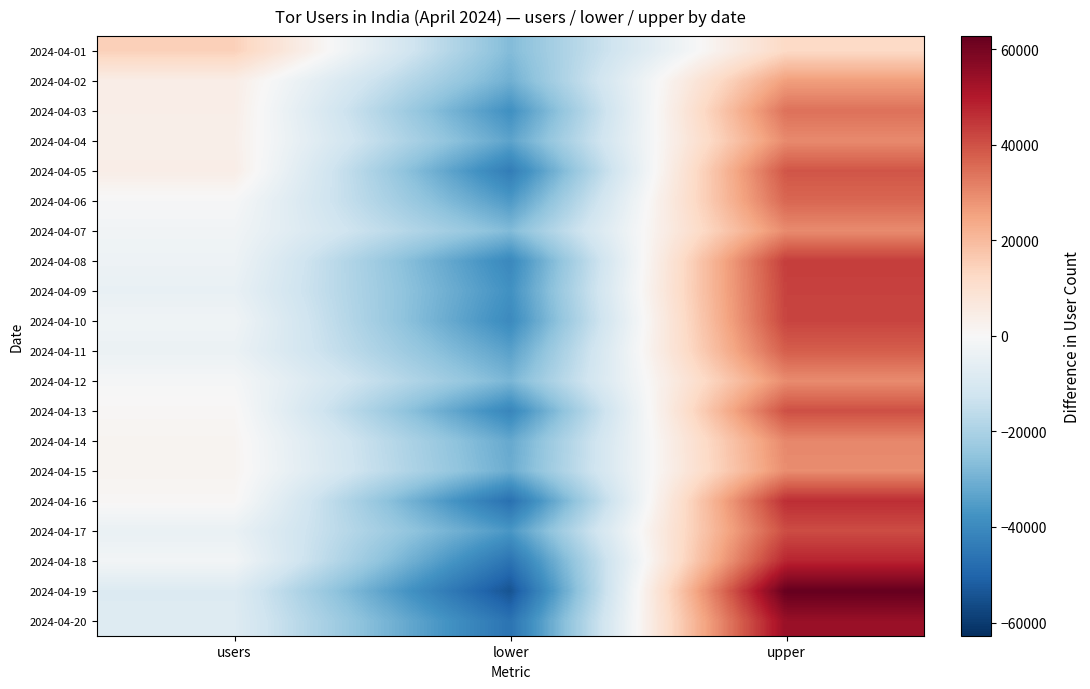

Reading right to left, extract all data points from this chart.

2024-04-01: upper=12533.3	lower=-27320.7	users=14787.3
2024-04-02: upper=26155.3	lower=-30377.7	users=4222.3
2024-04-03: upper=34338.0	lower=-38314.0	users=3976.0
2024-04-04: upper=29865.3	lower=-33366.7	users=3501.3
2024-04-05: upper=39346.0	lower=-43503.0	users=4157.0
2024-04-06: upper=36246.0	lower=-35767.0	users=-479.0
2024-04-07: upper=29640.3	lower=-27478.7	users=-2161.7
2024-04-08: upper=43612.7	lower=-40409.3	users=-3203.3
2024-04-09: upper=42728.3	lower=-38073.7	users=-4654.7
2024-04-10: upper=42272.3	lower=-39839.7	users=-2432.7
2024-04-11: upper=37848.3	lower=-33952.7	users=-3895.7
2024-04-12: upper=29528.3	lower=-28761.7	users=-766.7
2024-04-13: upper=40350.0	lower=-41096.0	users=746.0
2024-04-14: upper=30420.0	lower=-32021.0	users=1601.0
2024-04-15: upper=29361.3	lower=-31092.7	users=1731.3
2024-04-16: upper=46230.0	lower=-47007.0	users=777.0
2024-04-17: upper=40894.7	lower=-36475.3	users=-4419.3
2024-04-18: upper=47864.3	lower=-46175.7	users=-1688.7
2024-04-19: upper=62763.7	lower=-54312.3	users=-8451.3
2024-04-20: upper=54332.0	lower=-46230.0	users=-8102.0